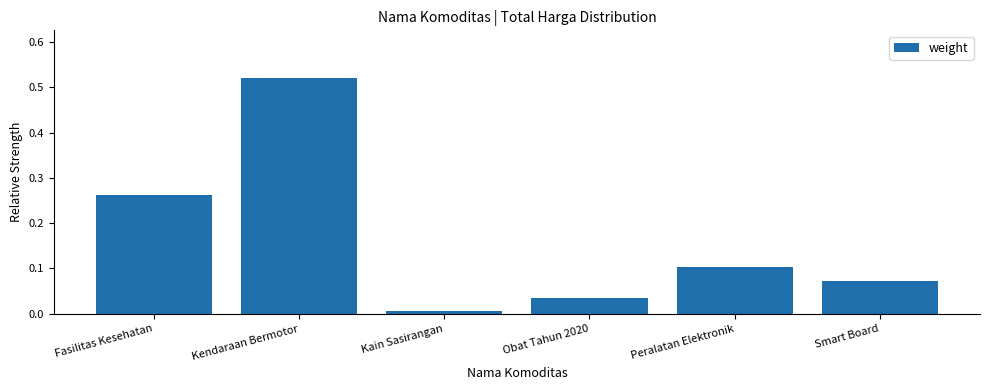

What is the sum of all values?

1.0